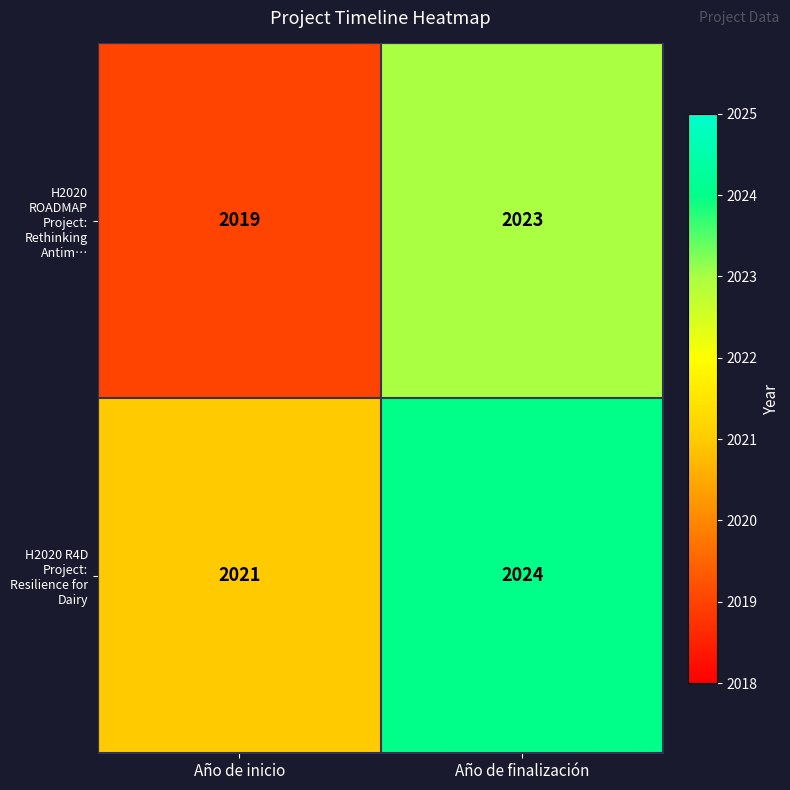

At which label does H2020 ROADMAP Project: Rethinking Antim… reach its peak?

Año de finalización